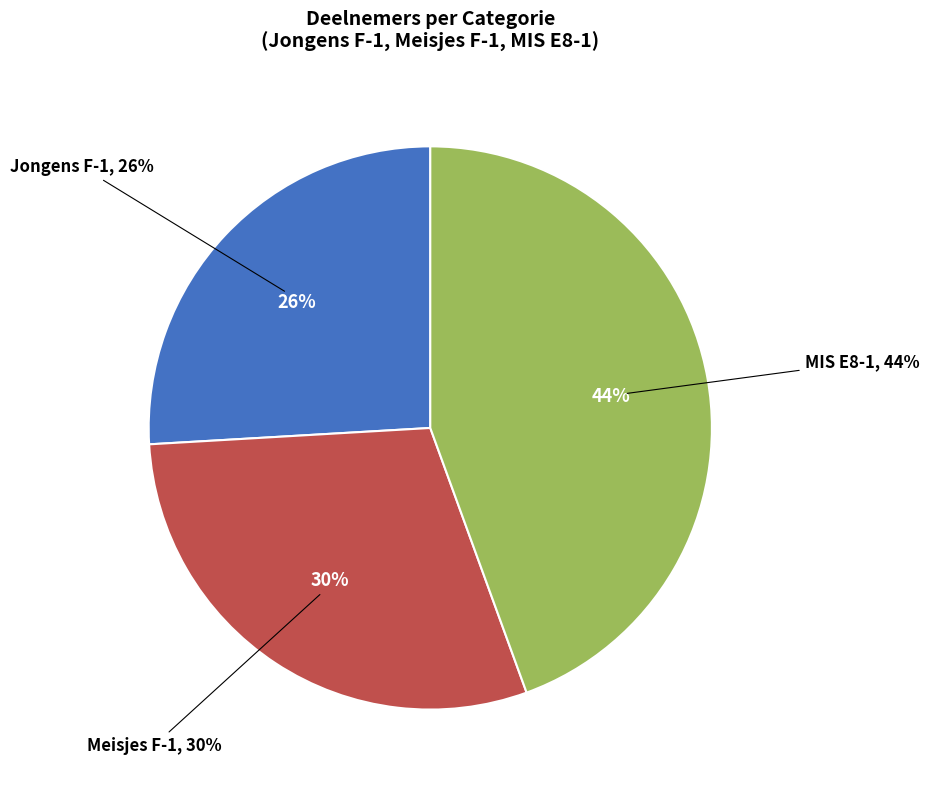

To the nearest percent, what percentage of the pie is Meisjes F-1?

30%